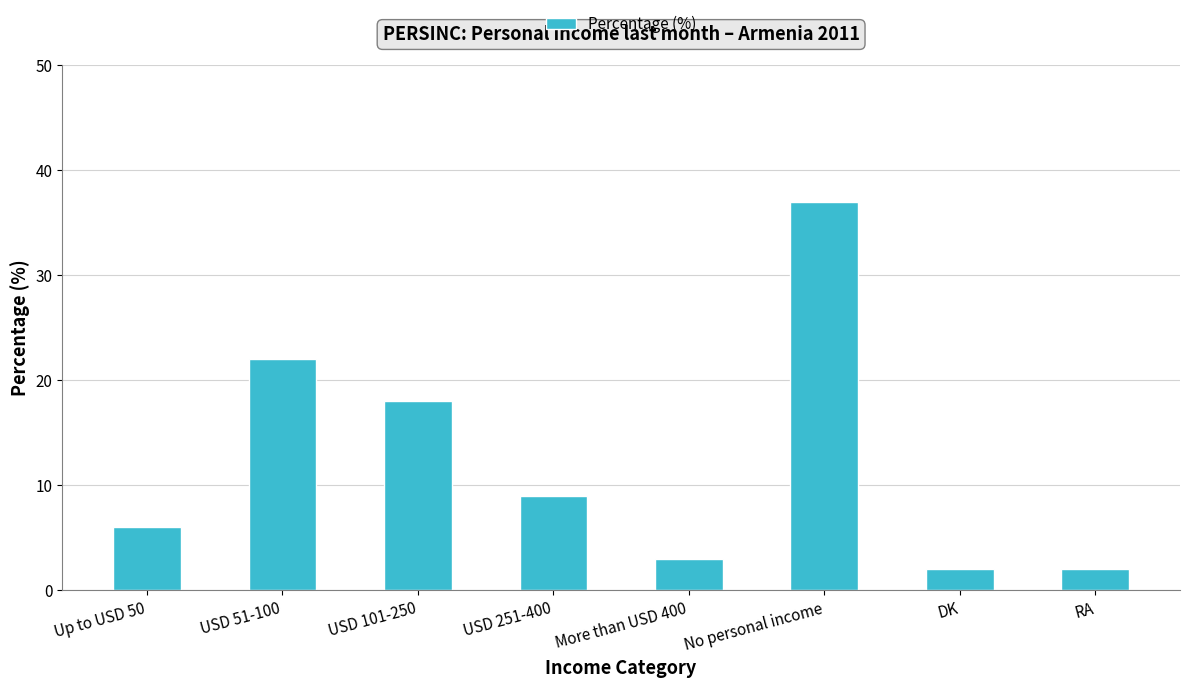

What position from the left is No personal income?

6